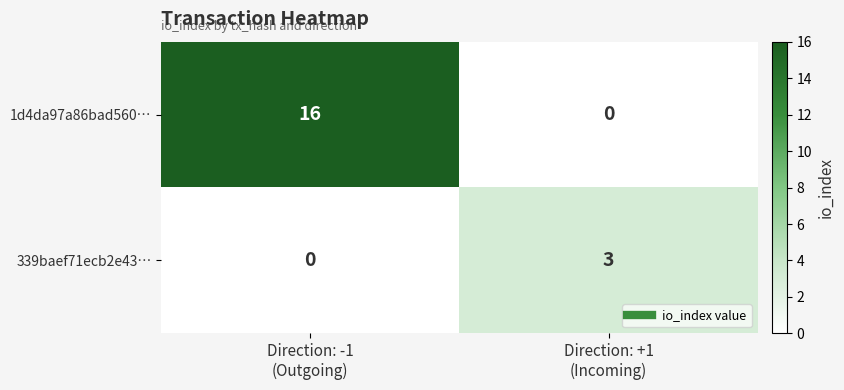

Which series has the largest total across all categories?

1d4da97a86bad560…